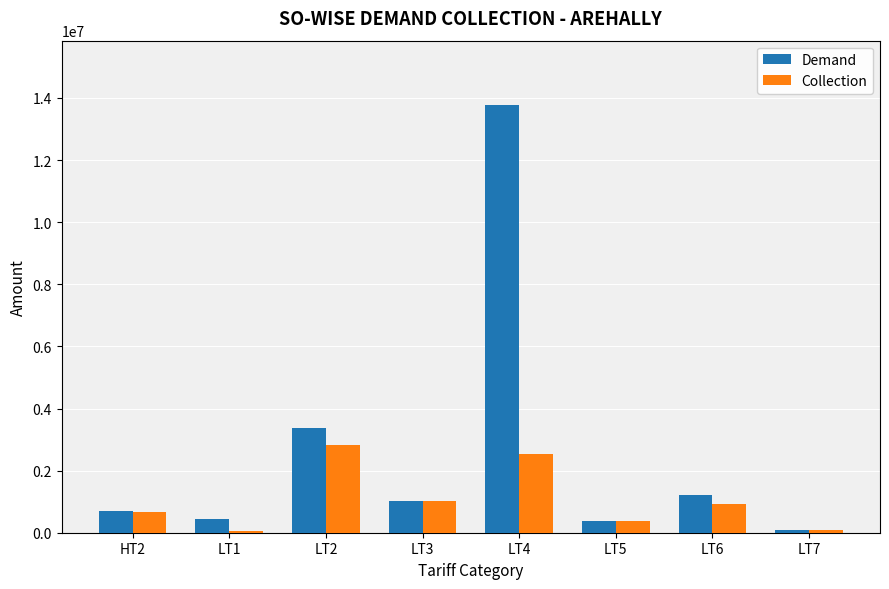

True or false: Demand has a value of 1217819.0 at LT6.

True